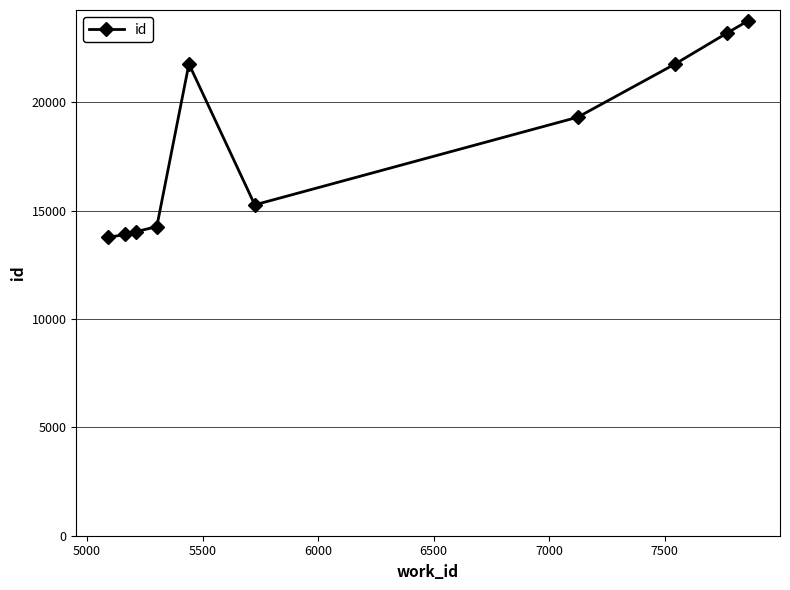

True or false: there are more than 0 points higher than both neighbors.

True